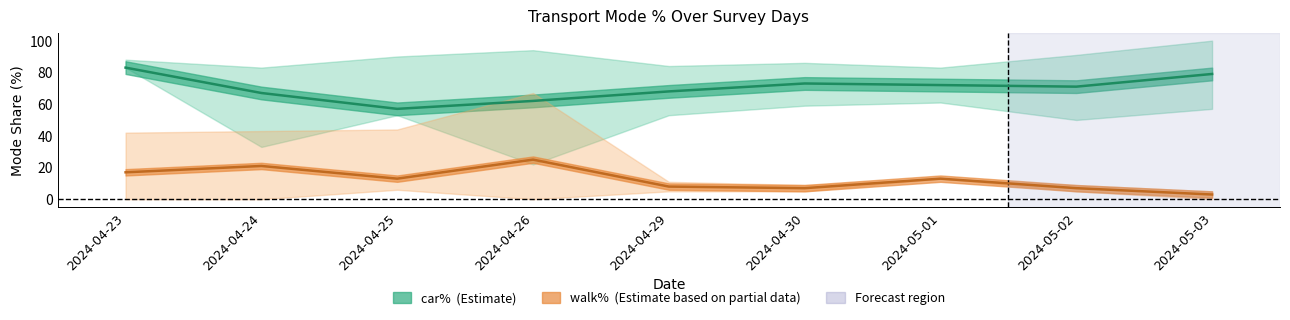

True or false: walk%_lower has a value of 0 at 2024-04-23.

True